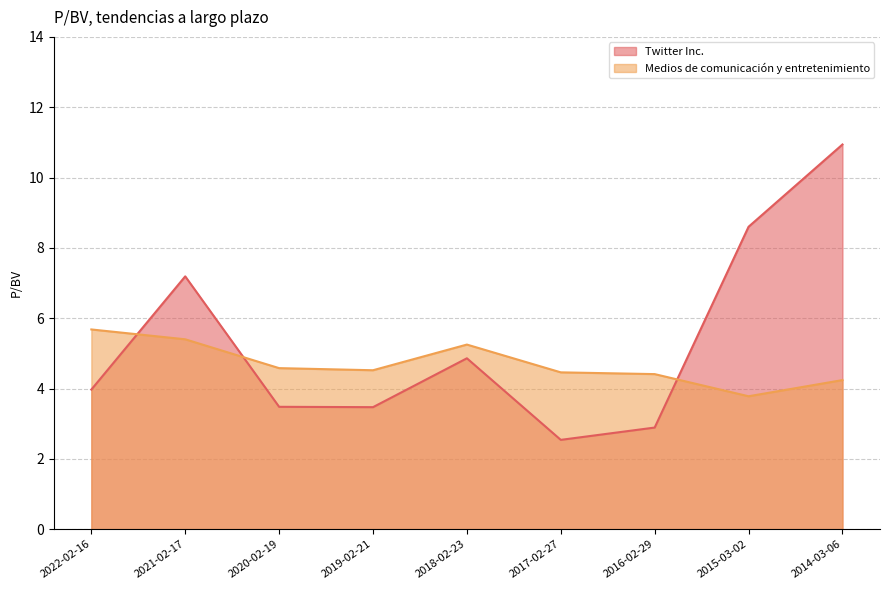

What is the minimum value for Twitter Inc.?

2.5